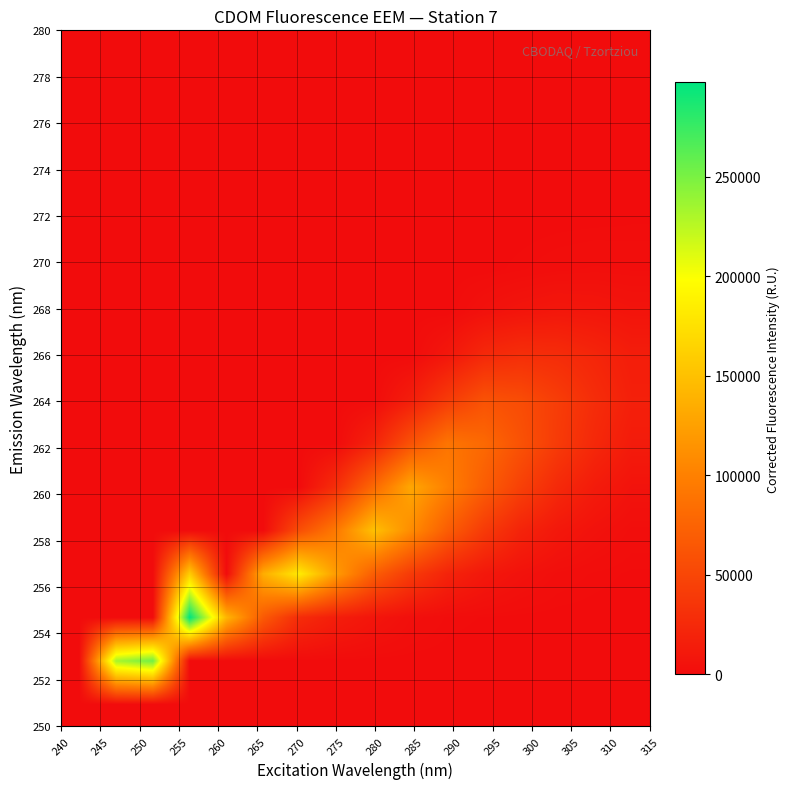

Count the number of categories in the chart.

16